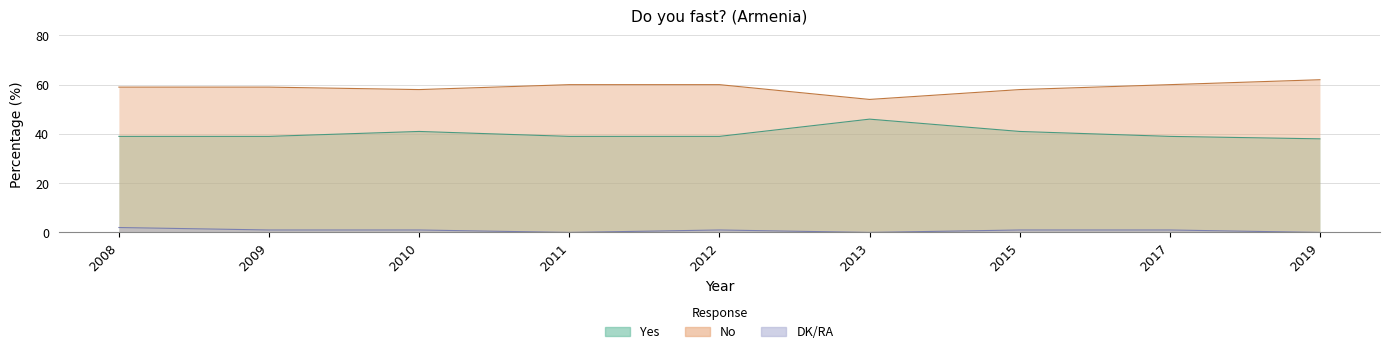

Where does the DK/RA series first go above 1?

2008